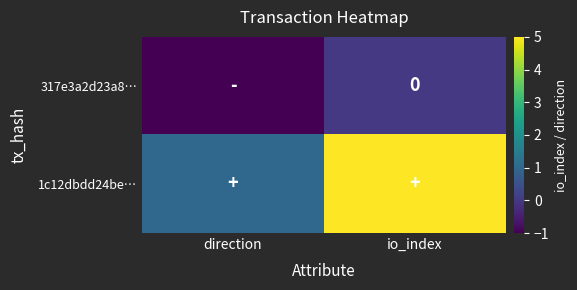

What is the minimum value for 1c12dbdd24be…?

1